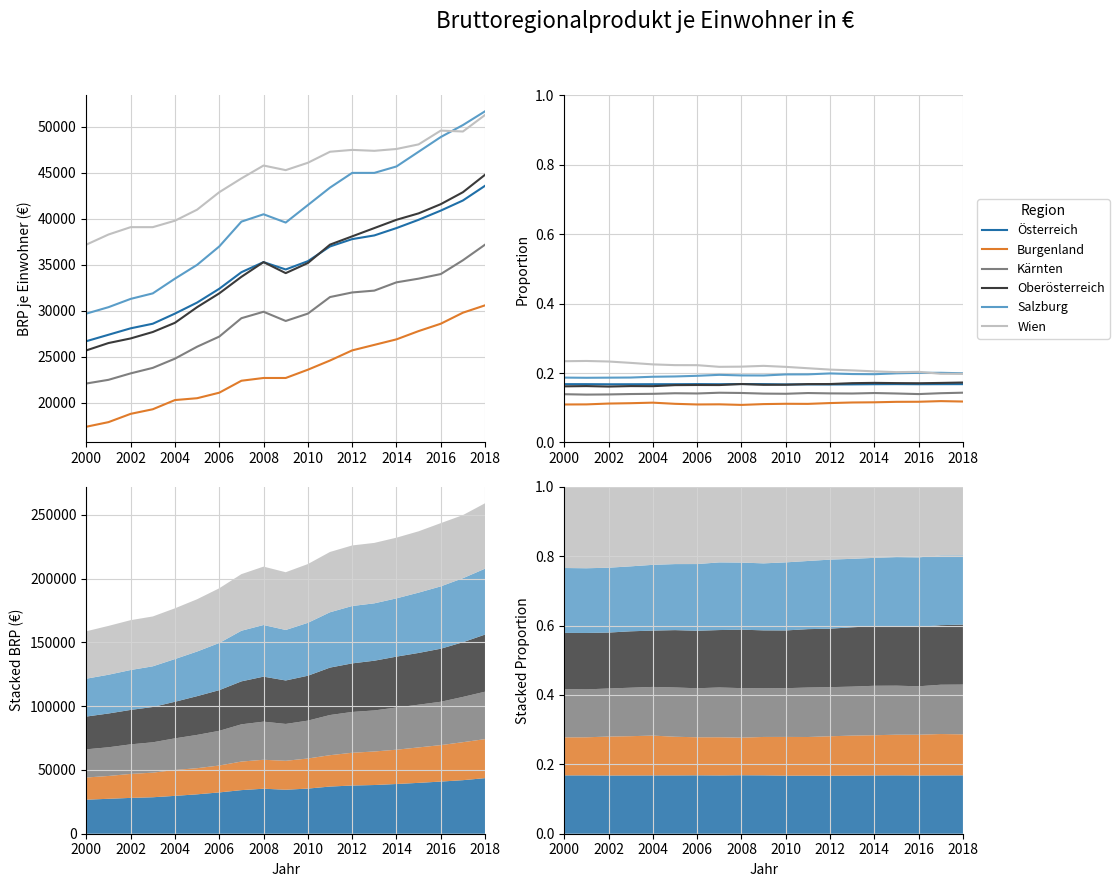

How many interior local valleys does the Burgenland series have?

3